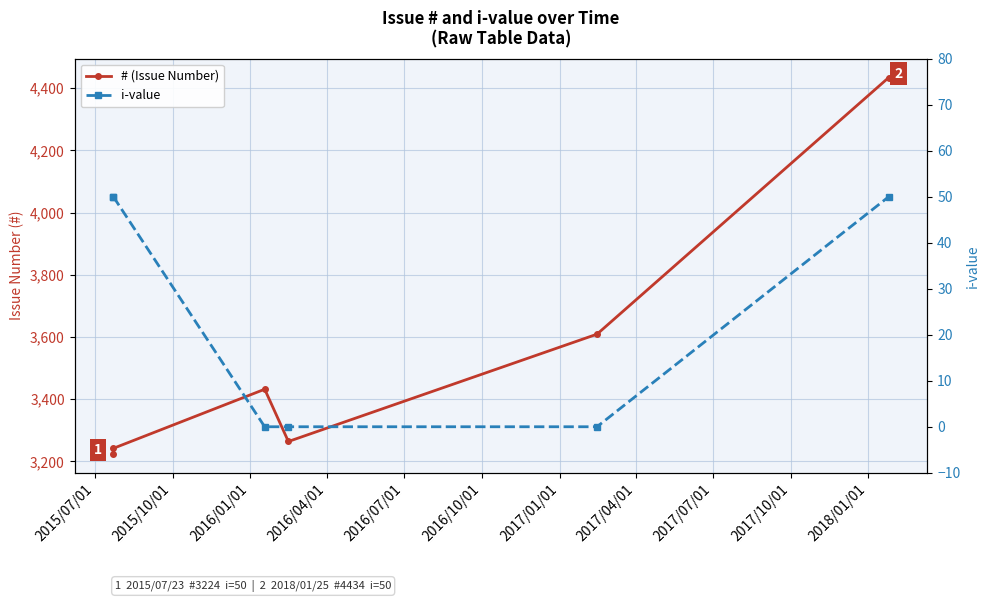

What is the value of the # point at the 3rd from the left?

3432